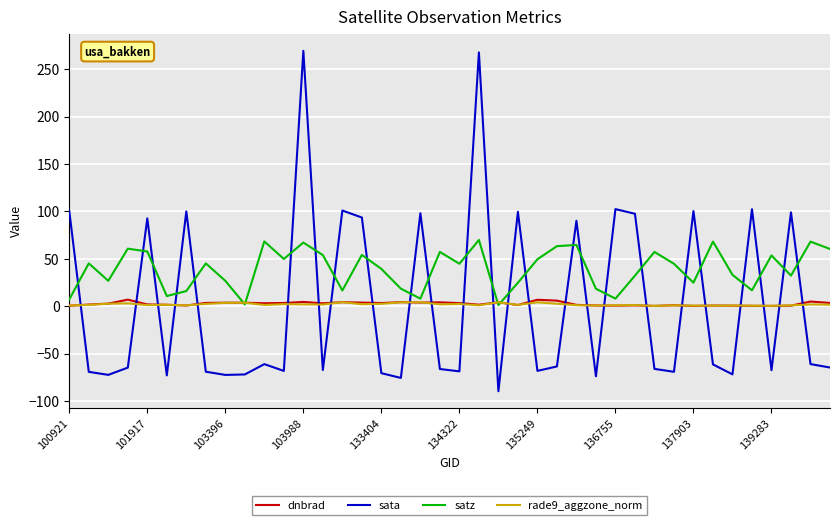

How many times do satz and rade9_aggzone_norm cross each other?

4